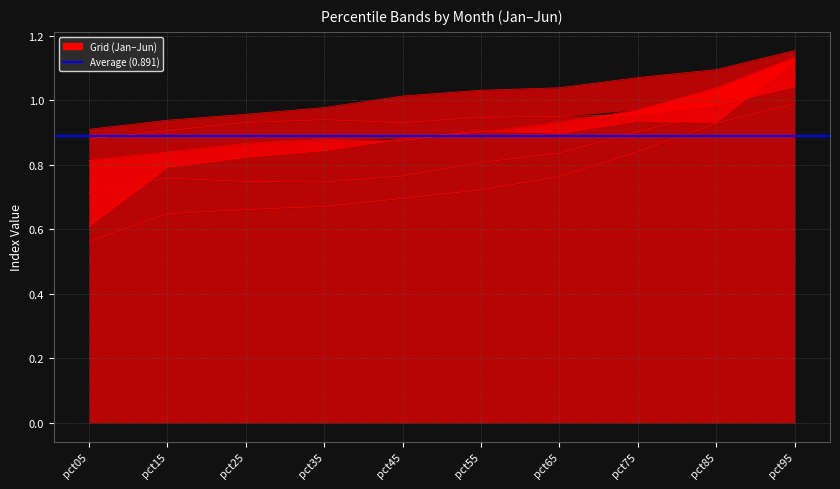

What is the spread (max minus min) of values at pct55?

0.3